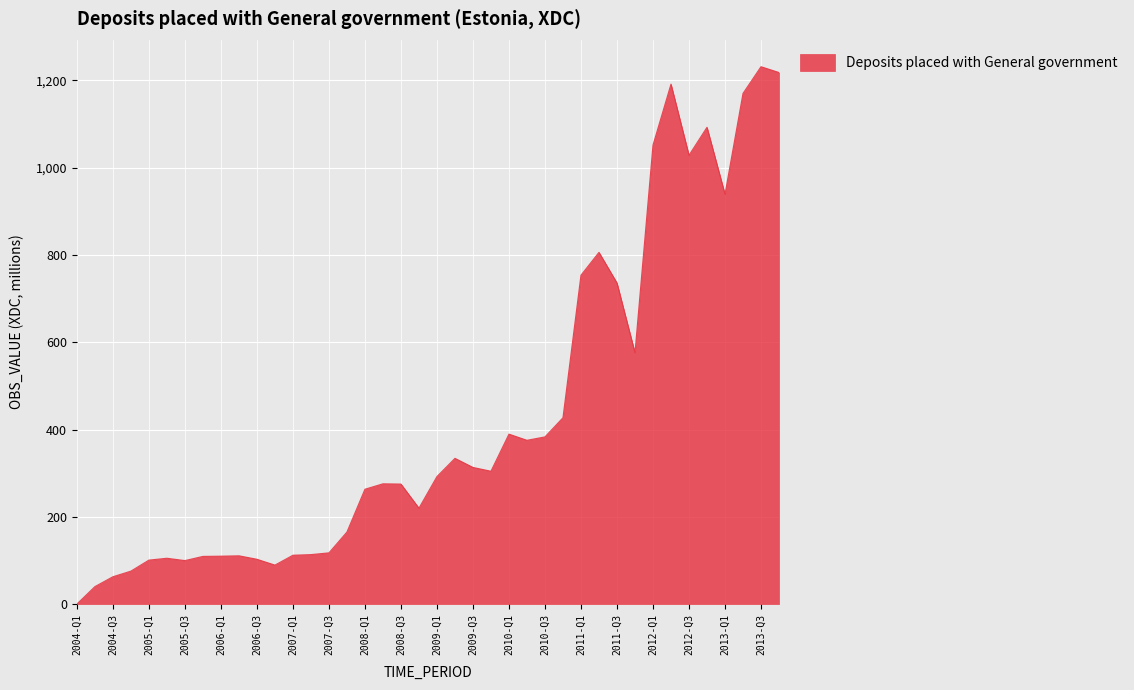

What is the difference between the maximum and minimum values?

1231.5